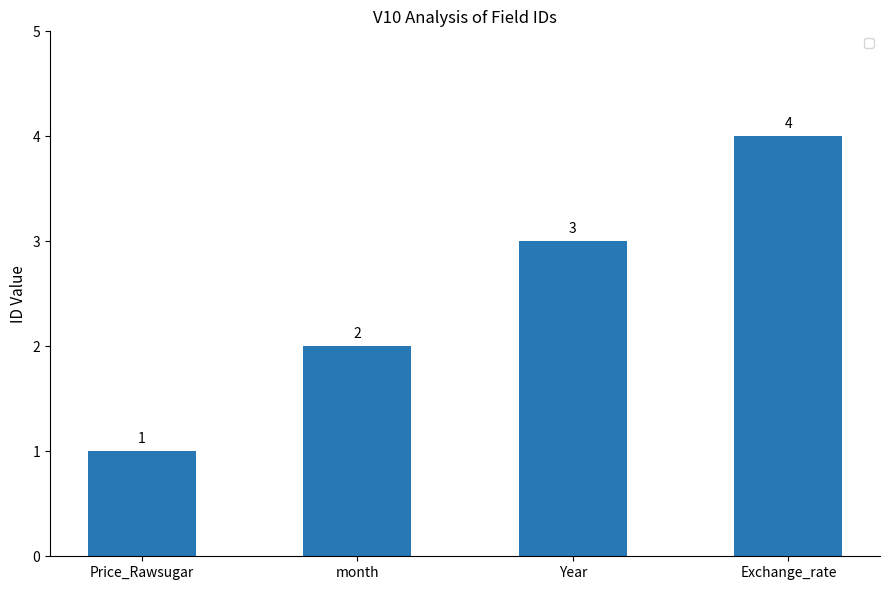

Rank the categories by value from highest to lowest.

Exchange_rate, Year, month, Price_Rawsugar